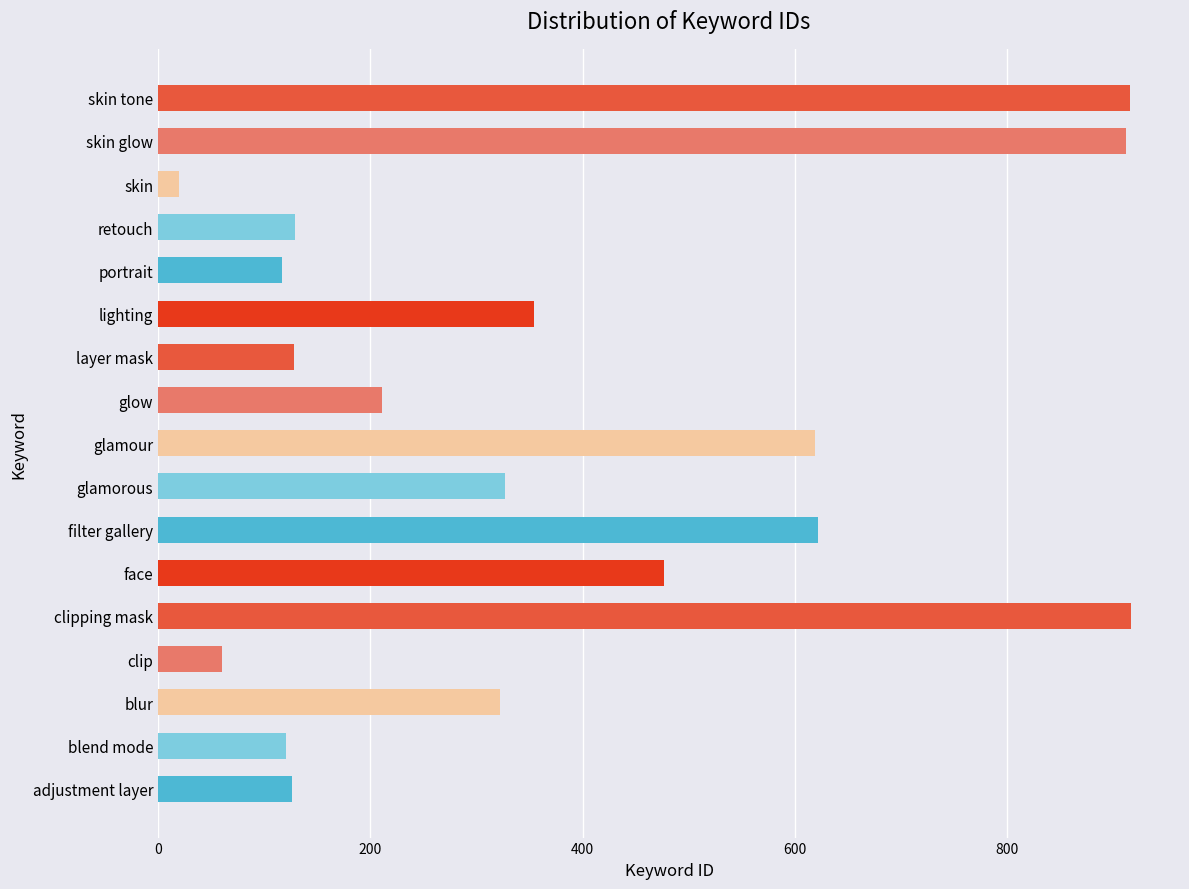

Read the value at layer mask, to the nearest 10.

130